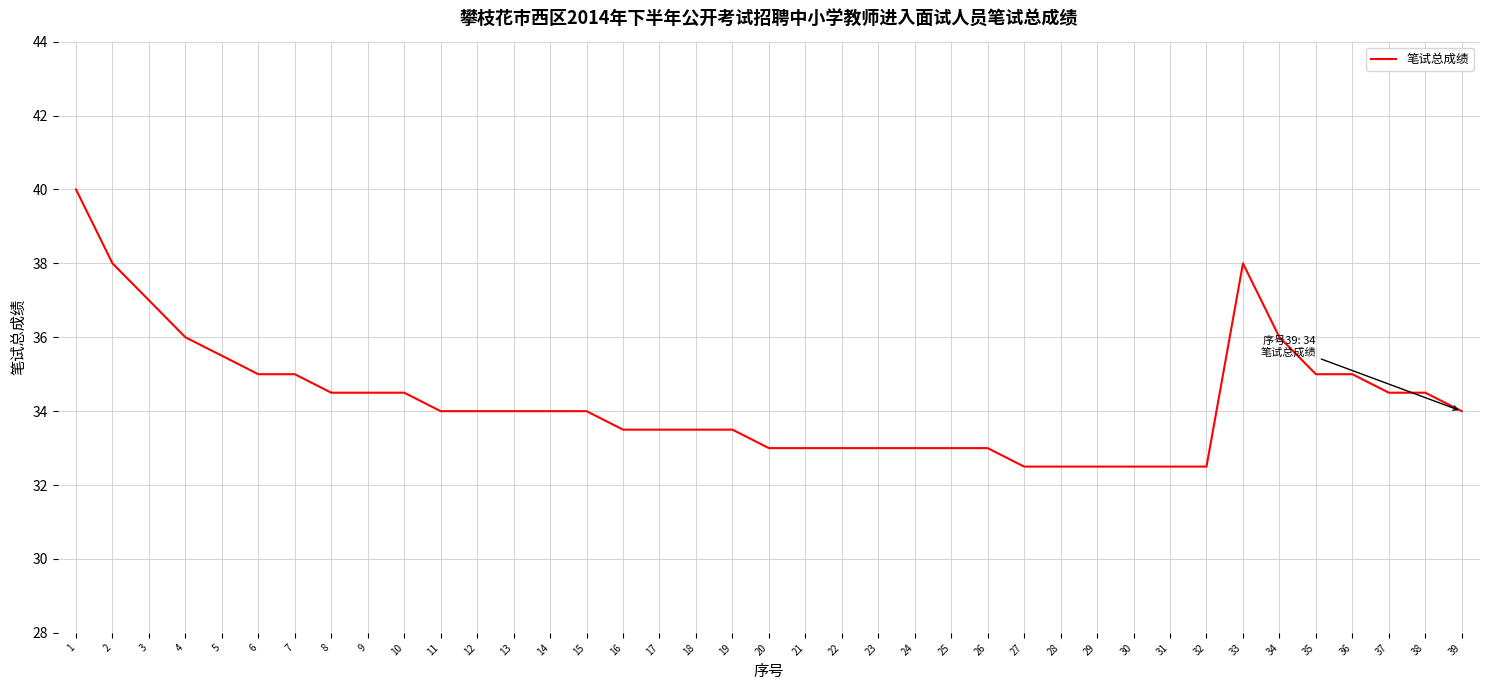

Which label corresponds to the largest value in the chart?

1